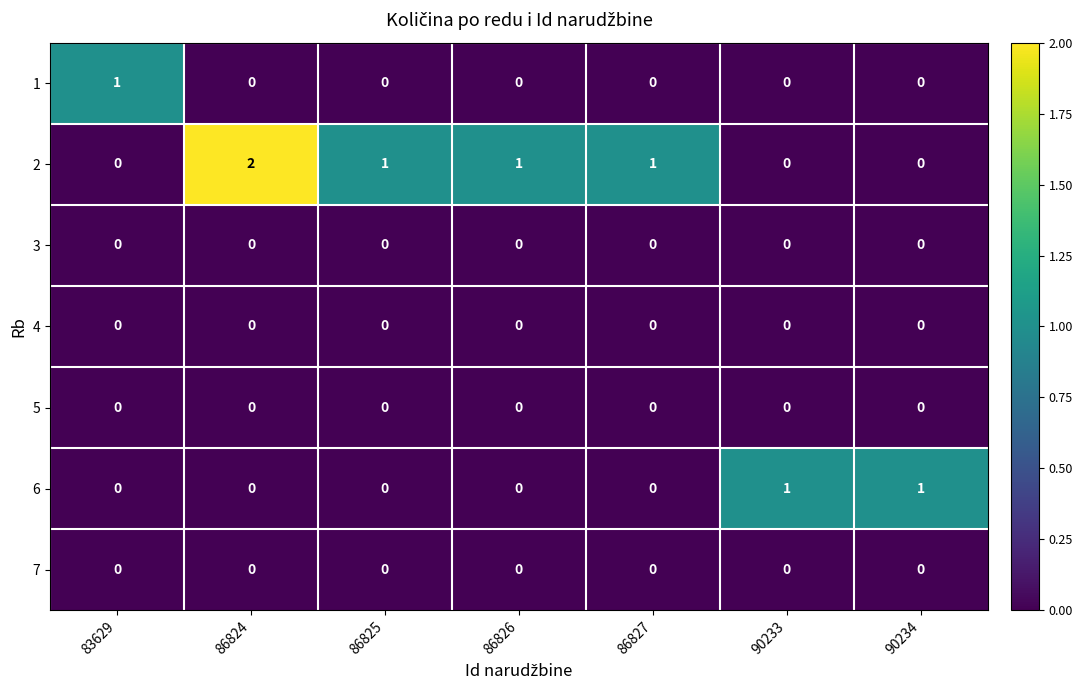

The 2 series shows -1 at 90234. True or false?

False